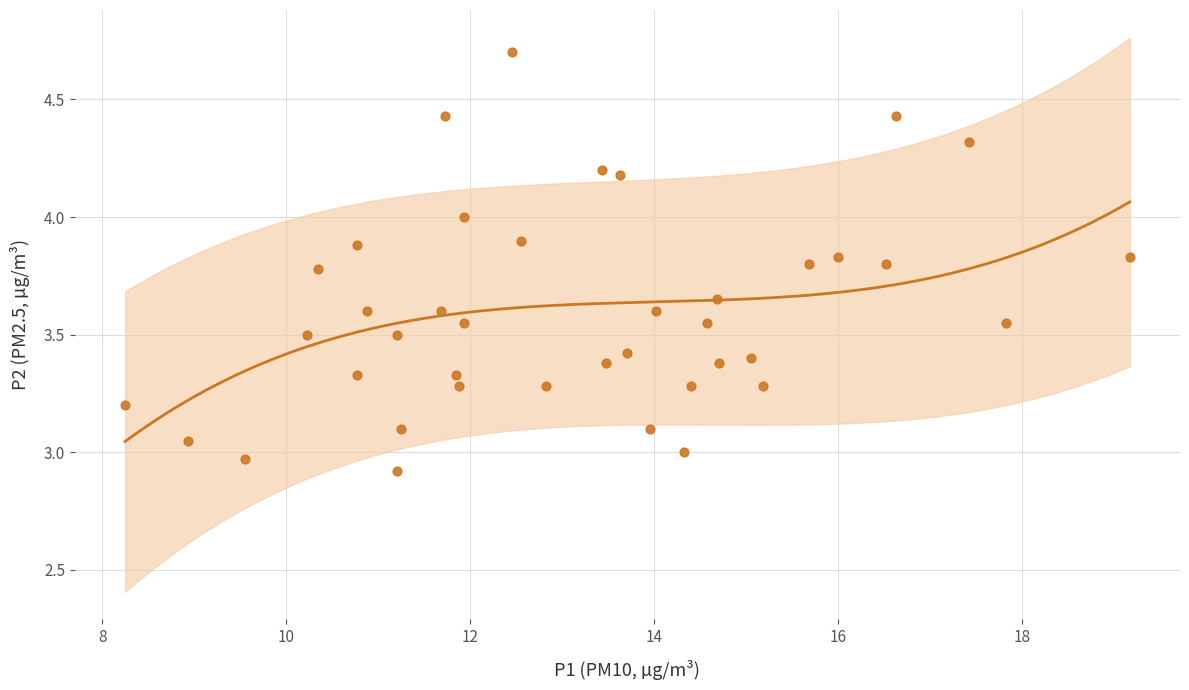

What is the range of X values (max minus min)?

10.9